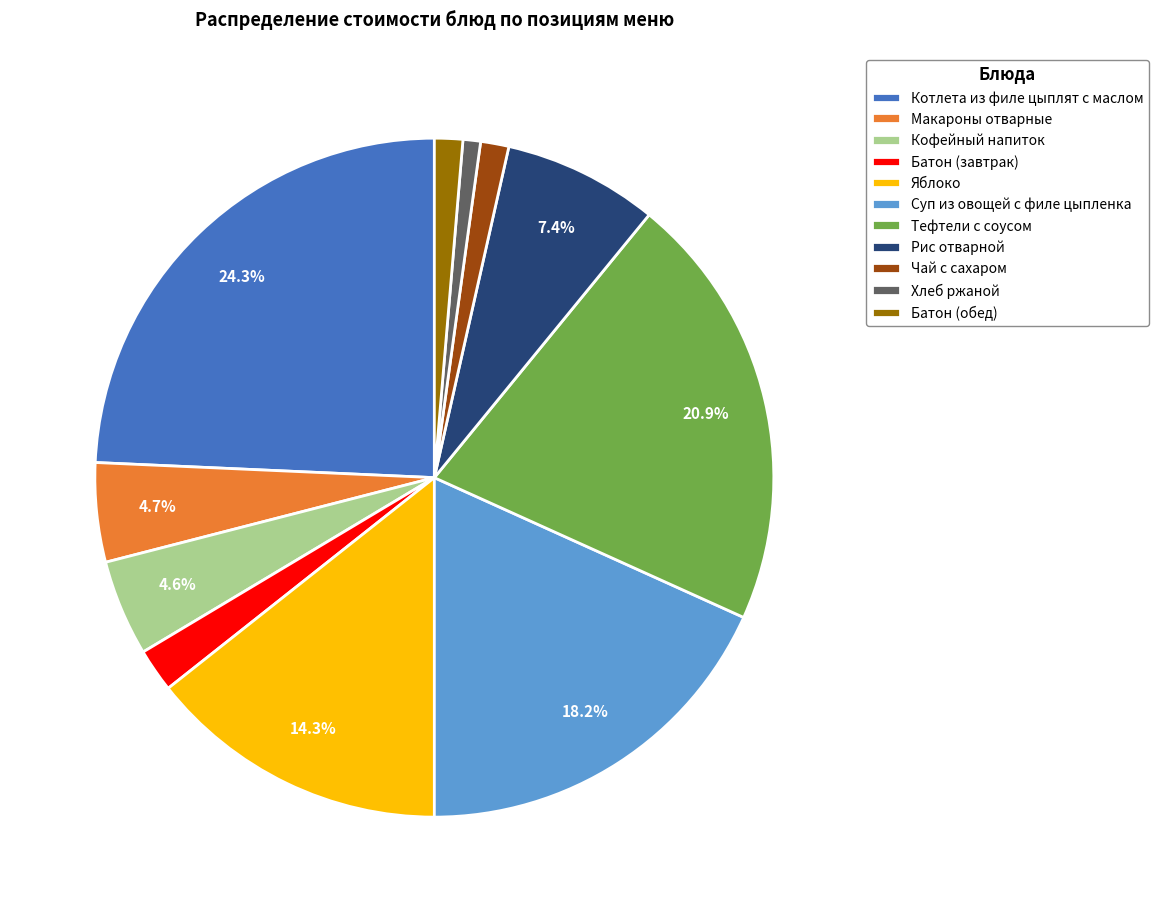

Is it true that Кофейный напиток is 12% of the pie?

False